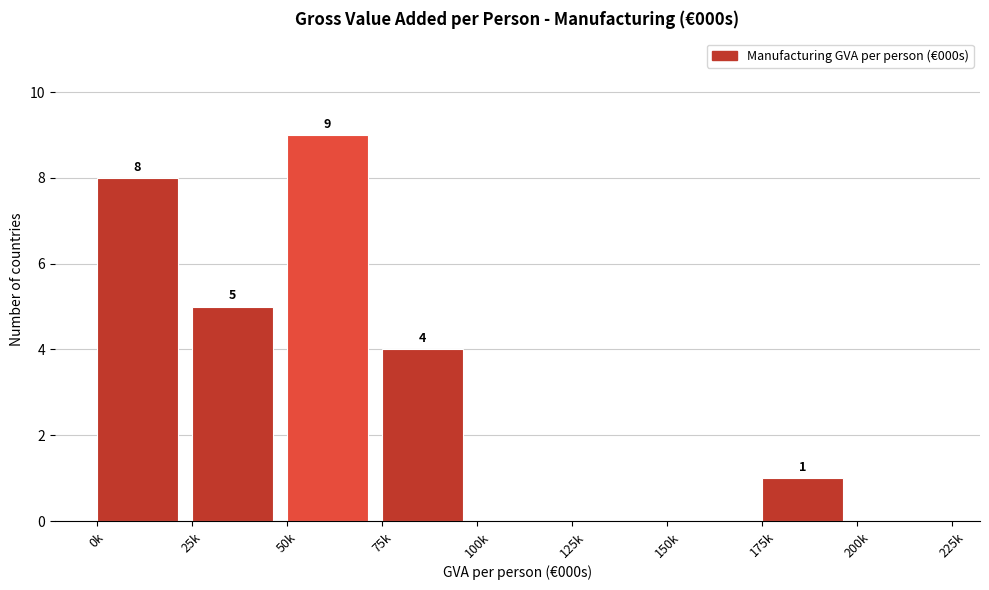

Reading left to right, transcribe all the data shown in this chart.

0k=8	25k=5	50k=9	75k=4	100k=0	125k=0	150k=0	175k=1	200k=0